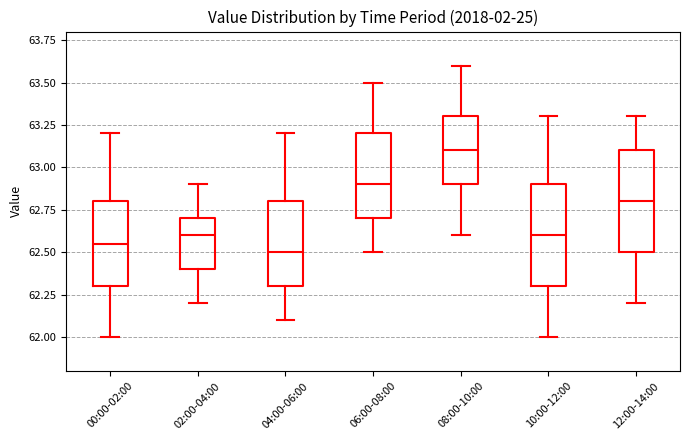

Reading left to right, read every box against the y-axis: the position of its median line, the range the box covers, and the ends of its whiskers. The values are not printed on the chart, so give them approximately, as read against the axis.

00:00-02:00: median 62.55, box 62.30 to 62.80, whiskers 62.00 to 63.20
02:00-04:00: median 62.60, box 62.40 to 62.70, whiskers 62.20 to 62.90
04:00-06:00: median 62.50, box 62.30 to 62.80, whiskers 62.10 to 63.20
06:00-08:00: median 62.90, box 62.70 to 63.20, whiskers 62.50 to 63.50
08:00-10:00: median 63.10, box 62.90 to 63.30, whiskers 62.60 to 63.60
10:00-12:00: median 62.60, box 62.30 to 62.90, whiskers 62.00 to 63.30
12:00-14:00: median 62.80, box 62.50 to 63.10, whiskers 62.20 to 63.30